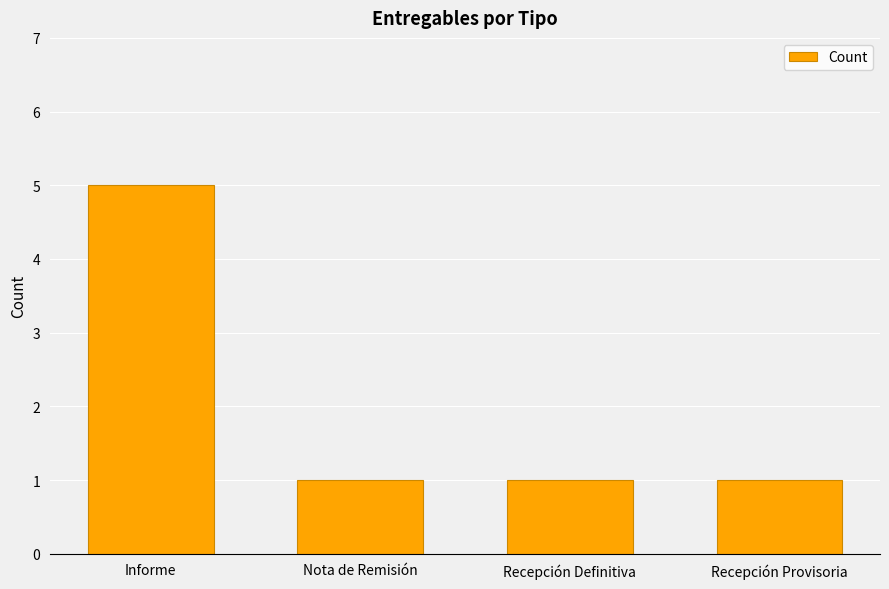

What is the sum of all values?

8